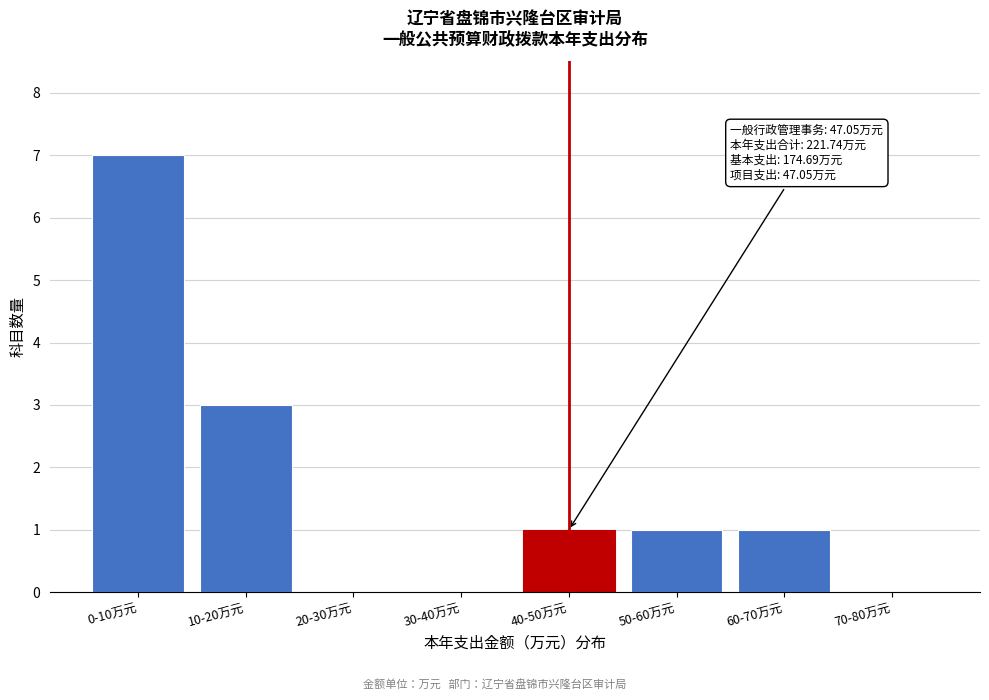

Reading left to right, extract all data points from this chart.

0-10万元=7	10-20万元=3	20-30万元=0	30-40万元=0	40-50万元=1	50-60万元=1	60-70万元=1	70-80万元=0